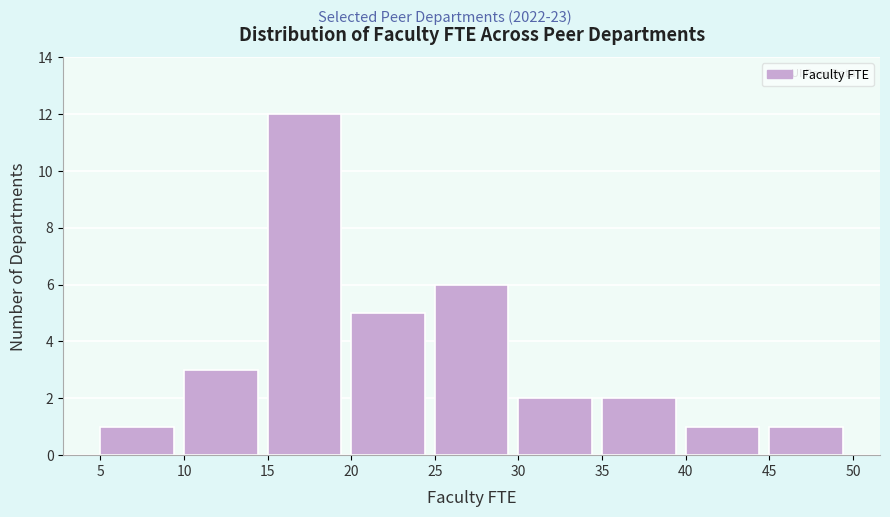

Reading left to right, list every bar in this chart as the range it spans on the x-axis followed by its height. The values are not printed on the chart, so give them approximately, as read against the axis.

5 to 10: 1
10 to 15: 3
15 to 20: 12
20 to 25: 5
25 to 30: 6
30 to 35: 2
35 to 40: 2
40 to 45: 1
45 to 50: 1